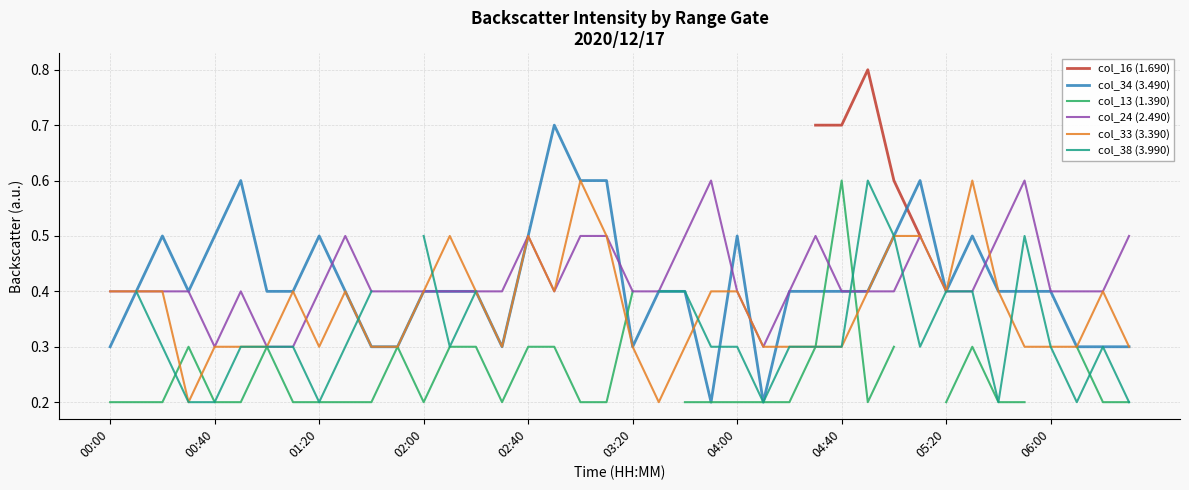

Which series has the widest spread of values?

col_34 (3.490)